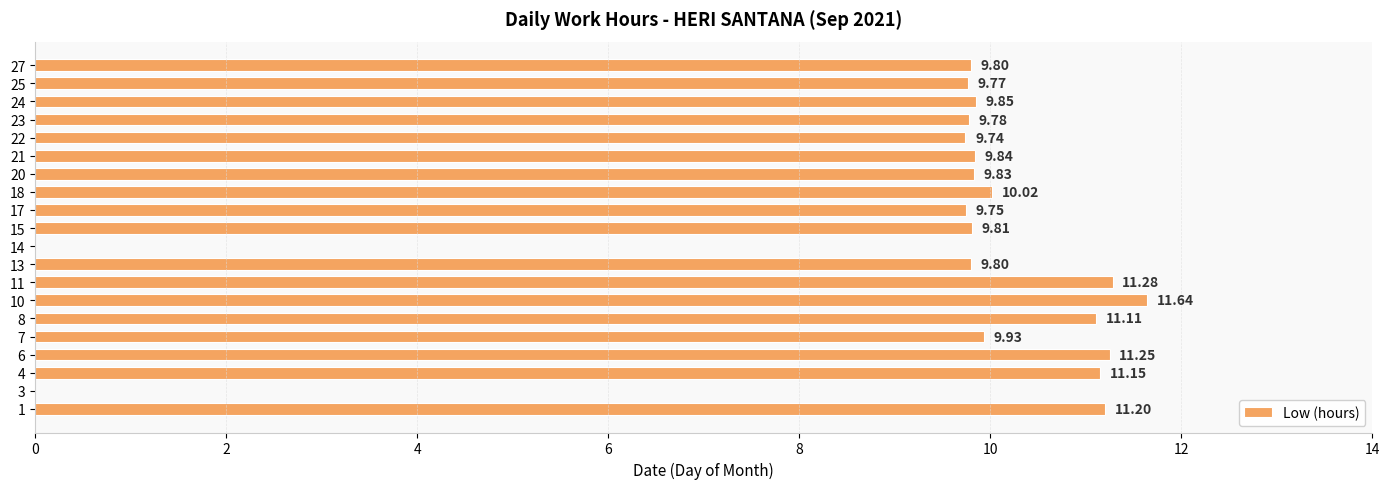

What is the greatest value displayed?

11.6